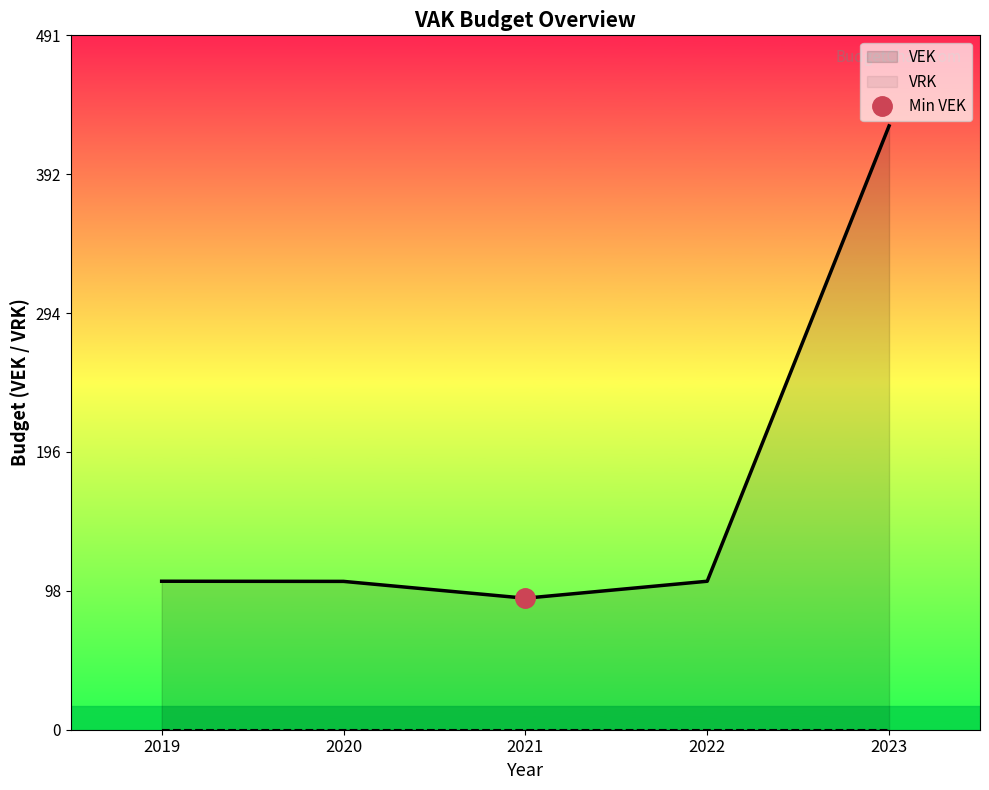

At which label does VEK reach its minimum?

2021